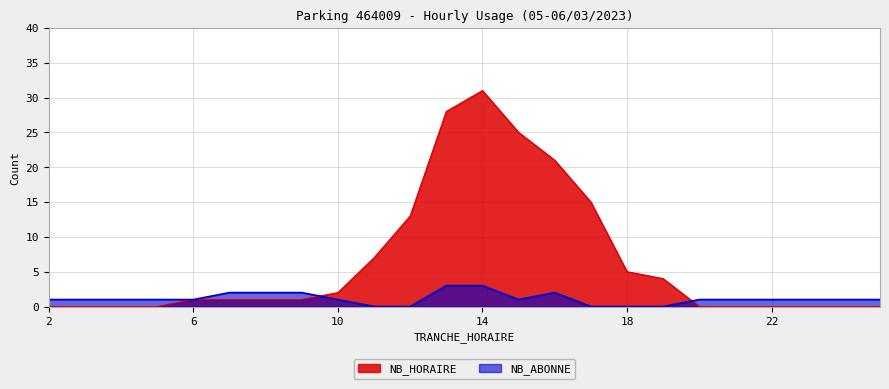

Where does the NB_HORAIRE series first go above 1?

10